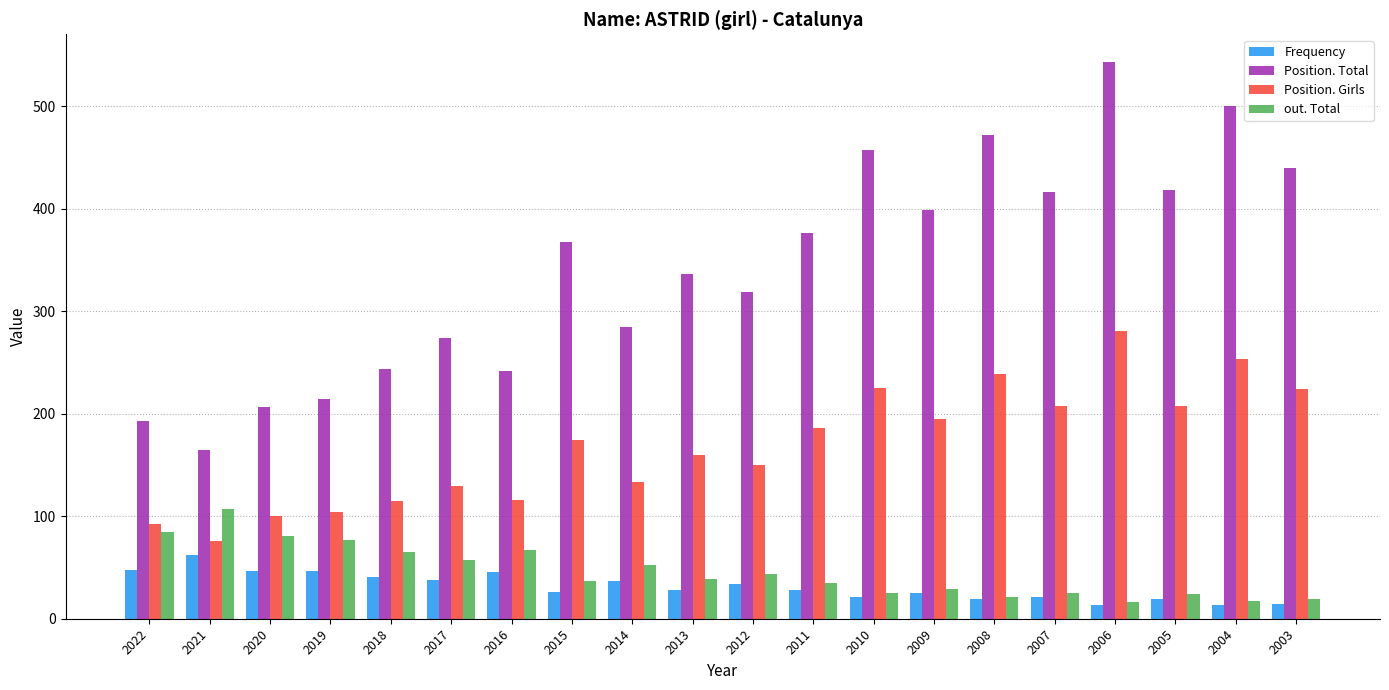

Read the out. Total value at 2017.

57